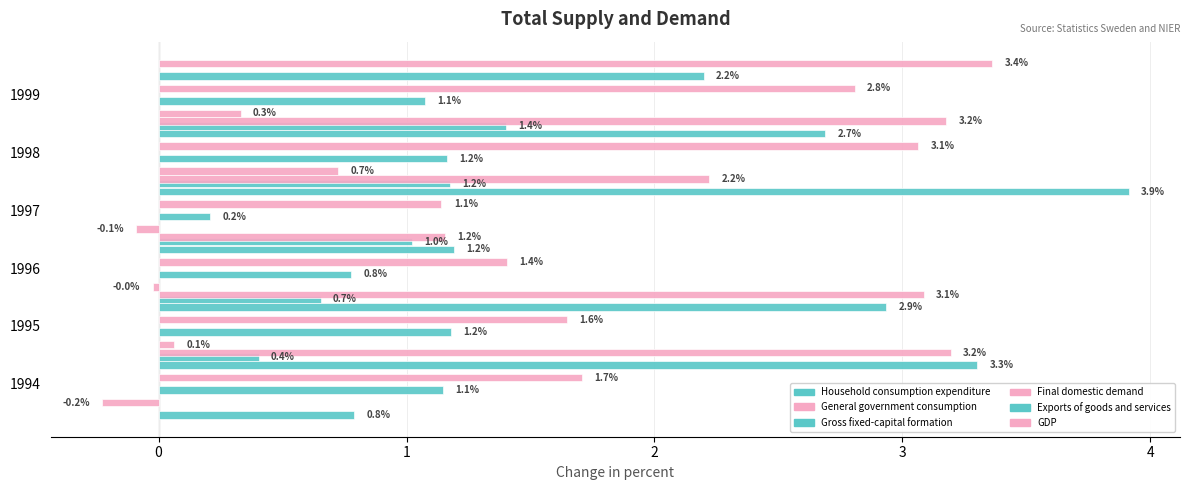

Is it true that Household consumption expenditure equals 0.2 at 1994?

False